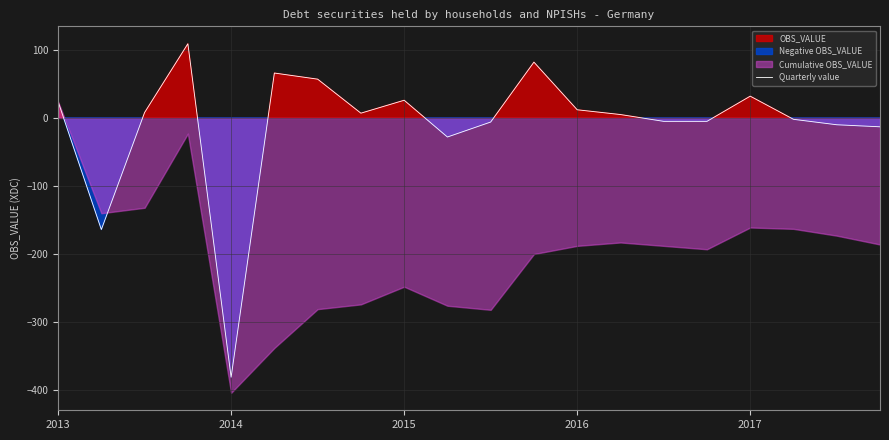

What is the greatest value displayed?

109